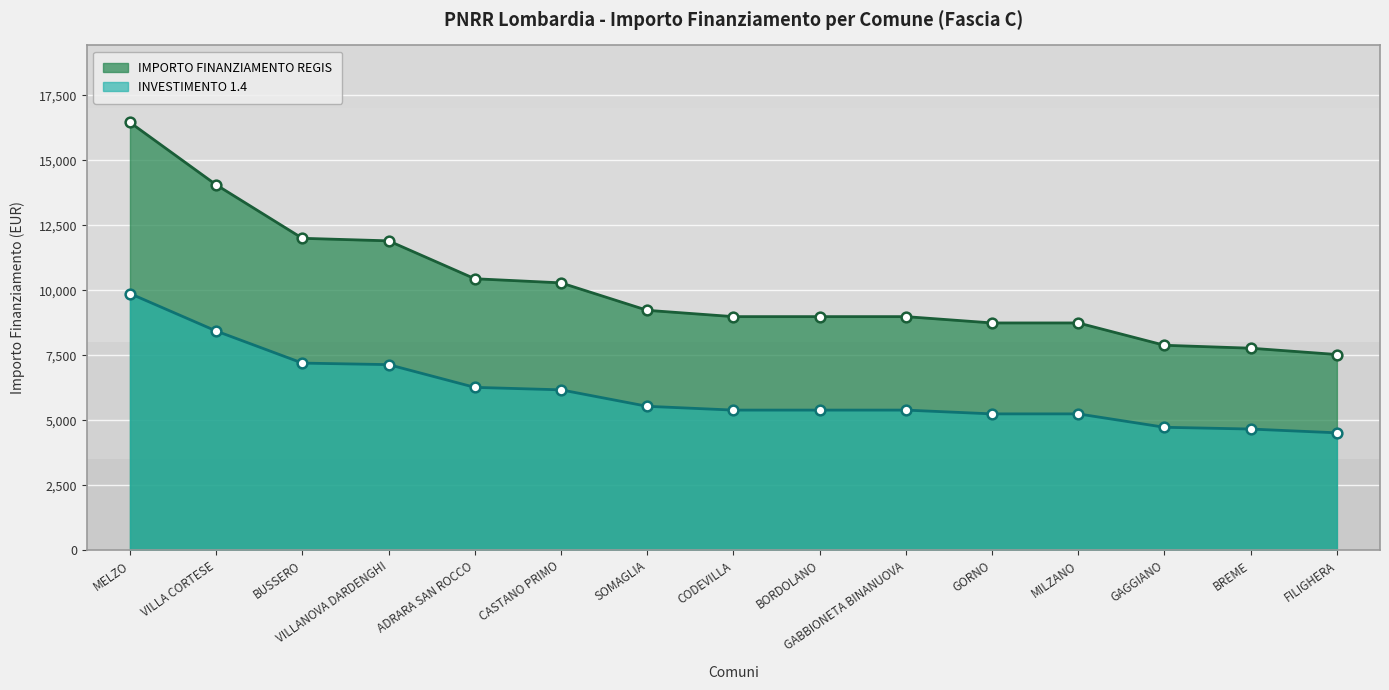

Is it true that INVESTIMENTO 1.4 equals 4665.6 at BREME?

True